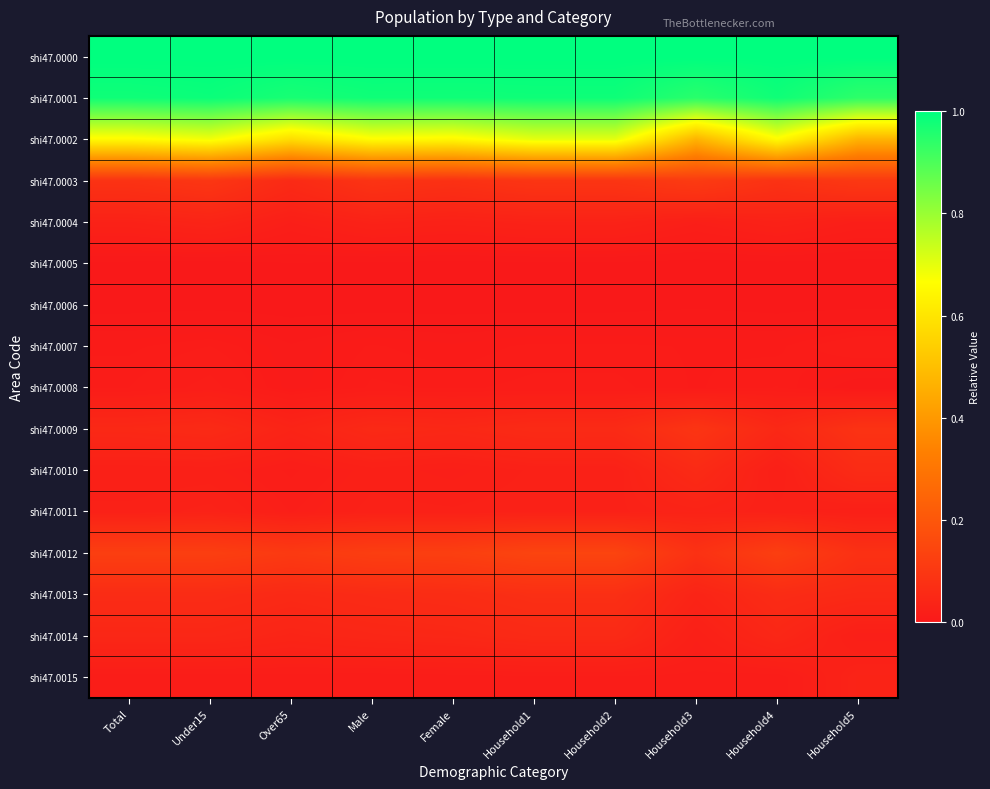

Reading right to left, extract all data points from this chart.

shi47.0000: Household5=1.0	Household4=1.0	Household3=1.0	Household2=1.0	Household1=1.0	Female=1.0	Male=1.0	Over65=1.0	Under15=1.0	Total=1.0
shi47.0001: Household5=0.9	Household4=1.0	Household3=0.9	Household2=1.0	Household1=1.0	Female=1.0	Male=1.0	Over65=1.0	Under15=1.0	Total=1.0
shi47.0002: Household5=0.5	Household4=0.7	Household3=0.5	Household2=0.7	Household1=0.7	Female=0.6	Male=0.7	Over65=0.6	Under15=0.7	Total=0.7
shi47.0003: Household5=0.1	Household4=0.1	Household3=0.1	Household2=0.1	Household1=0.1	Female=0.1	Male=0.1	Over65=0.1	Under15=0.1	Total=0.1
shi47.0004: Household5=0.0	Household4=0.0	Household3=0.0	Household2=0.0	Household1=0.0	Female=0.0	Male=0.0	Over65=0.0	Under15=0.0	Total=0.0
shi47.0005: Household5=0.0	Household4=0.0	Household3=0.0	Household2=0.0	Household1=0.0	Female=0.0	Male=0.0	Over65=0.0	Under15=0.0	Total=0.0
shi47.0006: Household5=0.0	Household4=0.0	Household3=0.0	Household2=0.0	Household1=0.0	Female=0.0	Male=0.0	Over65=0.0	Under15=0.0	Total=0.0
shi47.0007: Household5=0.0	Household4=0.0	Household3=0.0	Household2=0.0	Household1=0.0	Female=0.0	Male=0.0	Over65=0.0	Under15=0.0	Total=0.0
shi47.0008: Household5=0.0	Household4=0.0	Household3=0.0	Household2=0.0	Household1=0.0	Female=0.0	Male=0.0	Over65=0.0	Under15=0.0	Total=0.0
shi47.0009: Household5=0.1	Household4=0.1	Household3=0.1	Household2=0.1	Household1=0.1	Female=0.0	Male=0.1	Over65=0.0	Under15=0.1	Total=0.1
shi47.0010: Household5=0.1	Household4=0.0	Household3=0.1	Household2=0.0	Household1=0.0	Female=0.0	Male=0.0	Over65=0.0	Under15=0.0	Total=0.0
shi47.0011: Household5=0.0	Household4=0.0	Household3=0.0	Household2=0.0	Household1=0.0	Female=0.0	Male=0.0	Over65=0.0	Under15=0.0	Total=0.0
shi47.0012: Household5=0.1	Household4=0.1	Household3=0.1	Household2=0.1	Household1=0.1	Female=0.1	Male=0.1	Over65=0.1	Under15=0.1	Total=0.1
shi47.0013: Household5=0.1	Household4=0.1	Household3=0.0	Household2=0.1	Household1=0.1	Female=0.1	Male=0.1	Over65=0.1	Under15=0.1	Total=0.1
shi47.0014: Household5=0.0	Household4=0.0	Household3=0.0	Household2=0.1	Household1=0.1	Female=0.0	Male=0.0	Over65=0.0	Under15=0.0	Total=0.0
shi47.0015: Household5=0.0	Household4=0.0	Household3=0.0	Household2=0.0	Household1=0.0	Female=0.0	Male=0.0	Over65=0.0	Under15=0.0	Total=0.0